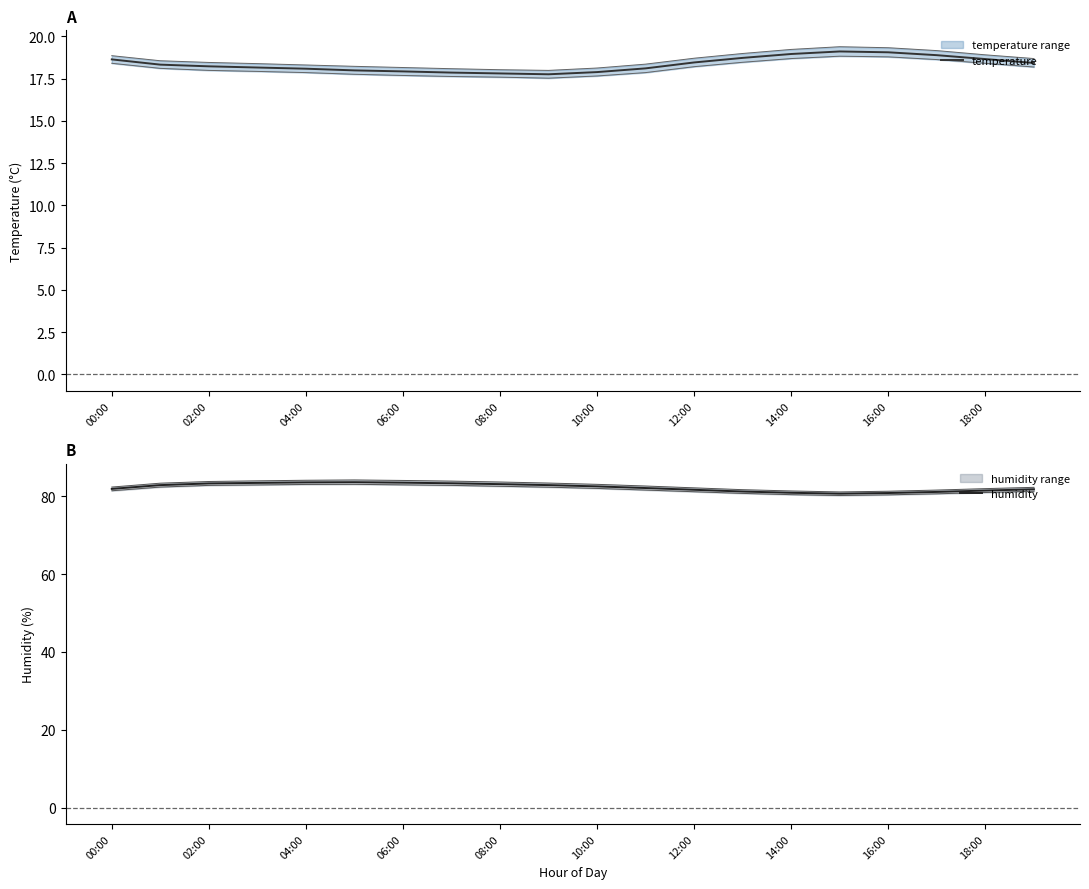

Rank the series by their maximum value, from highest to lowest.

humidity, temperature